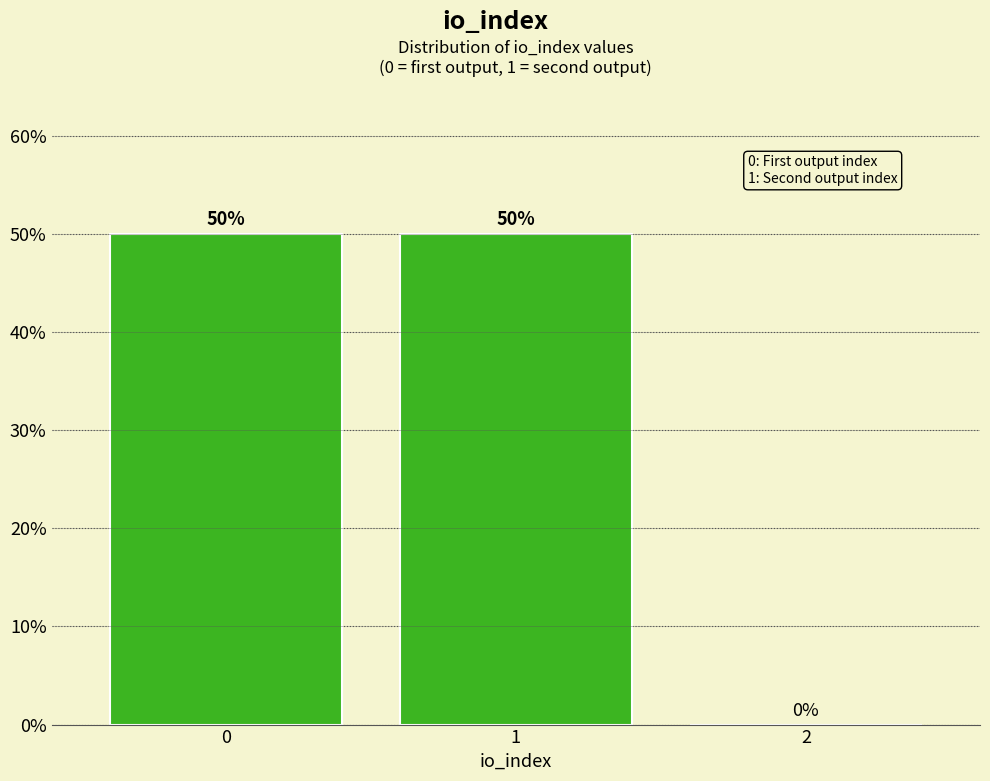

Reading left to right, extract all data points from this chart.

0=50	1=50	2=0